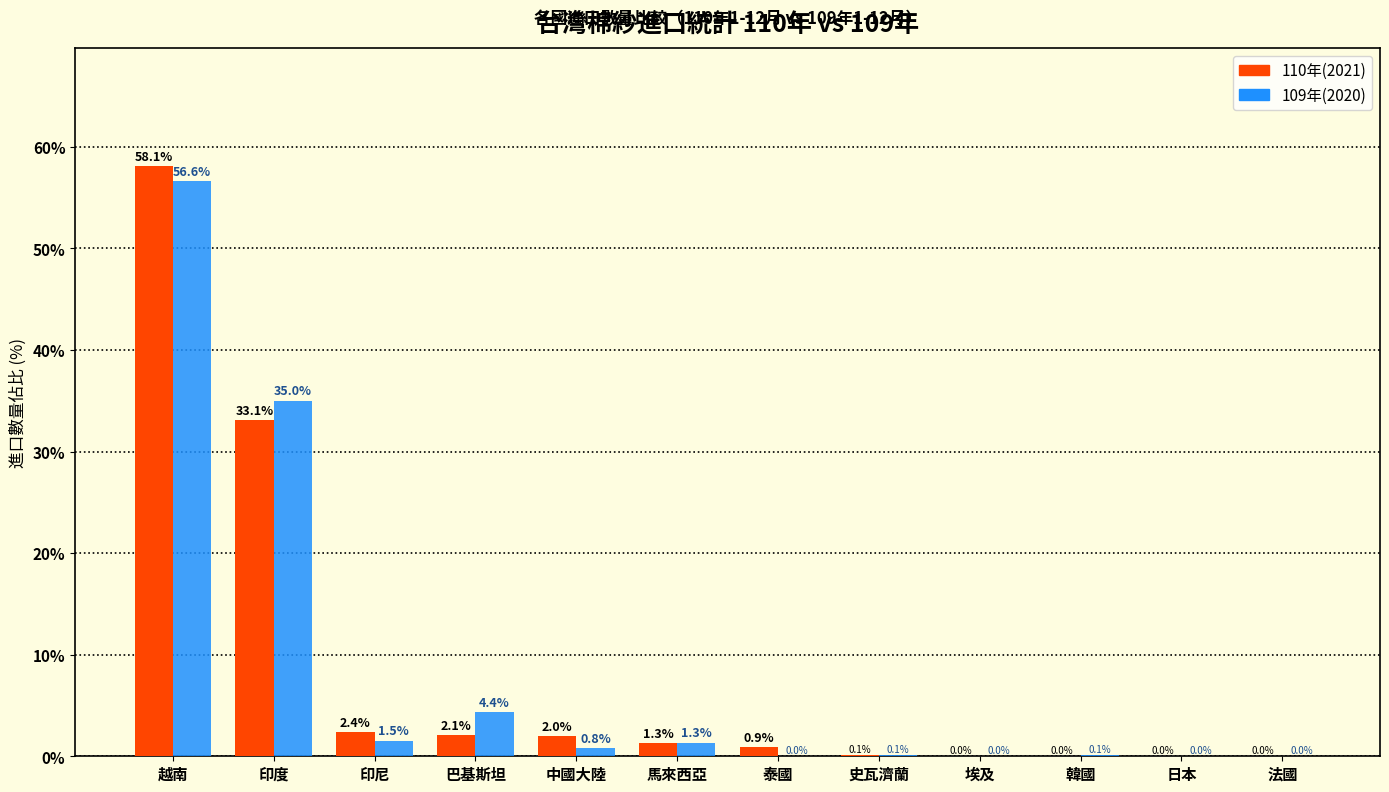

What is the maximum value shown in the chart?

58.1